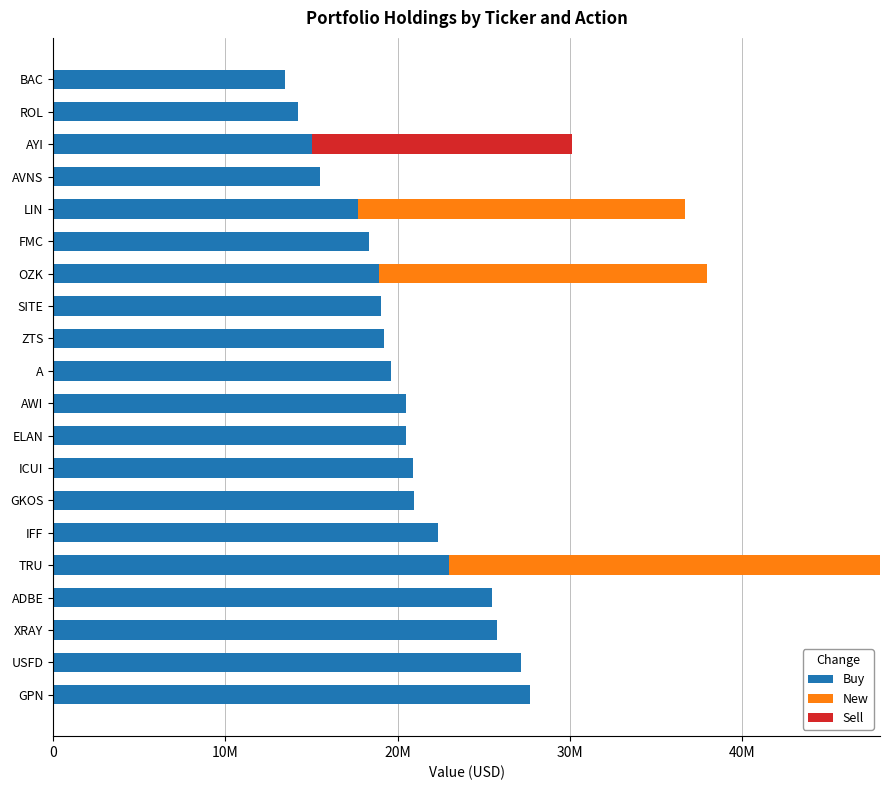

What are all the series names shown in the legend?

Buy, New, Sell